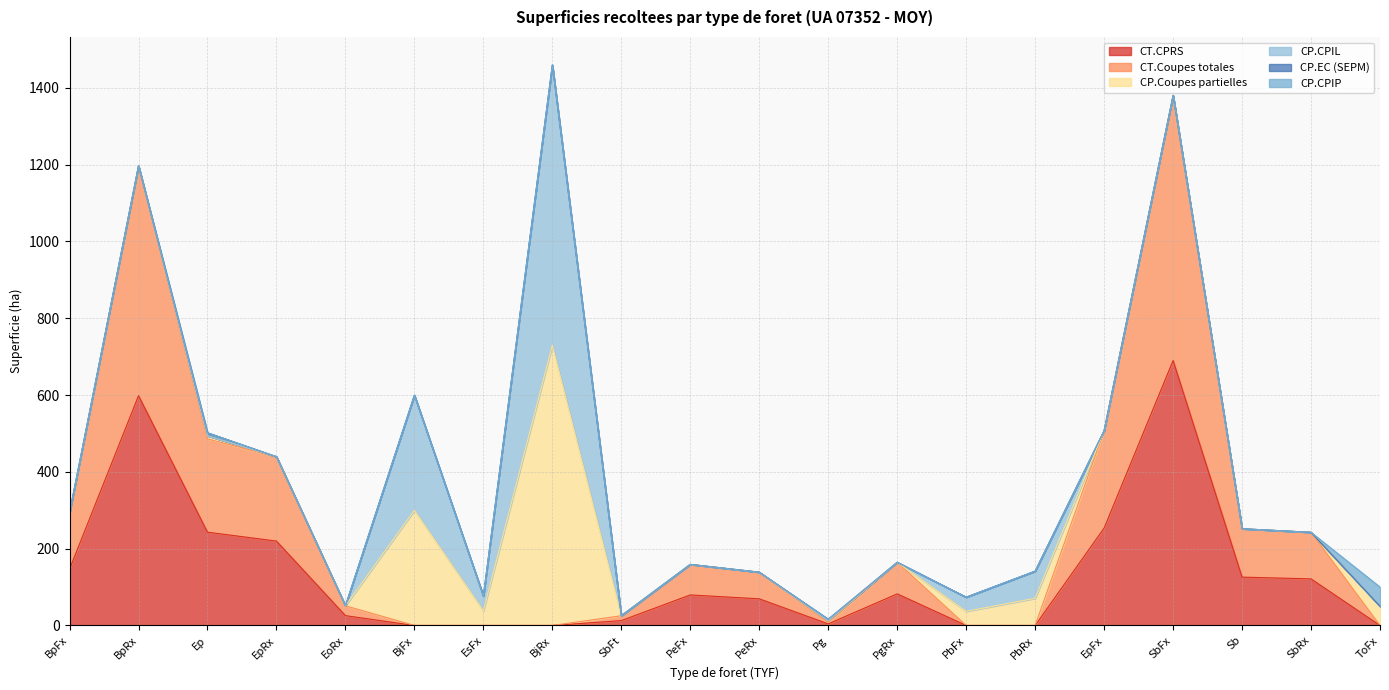

Is it true that CP.CPIP equals 0.0 at PeRx?

True